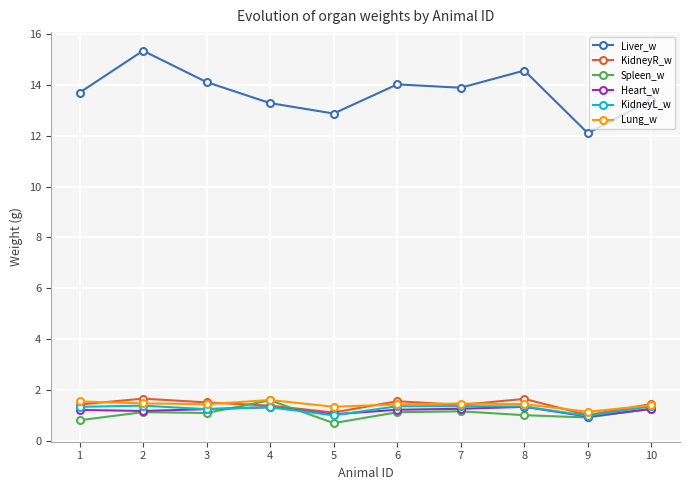

What is the sum of the Heart_w values at 1 and 7?

2.5